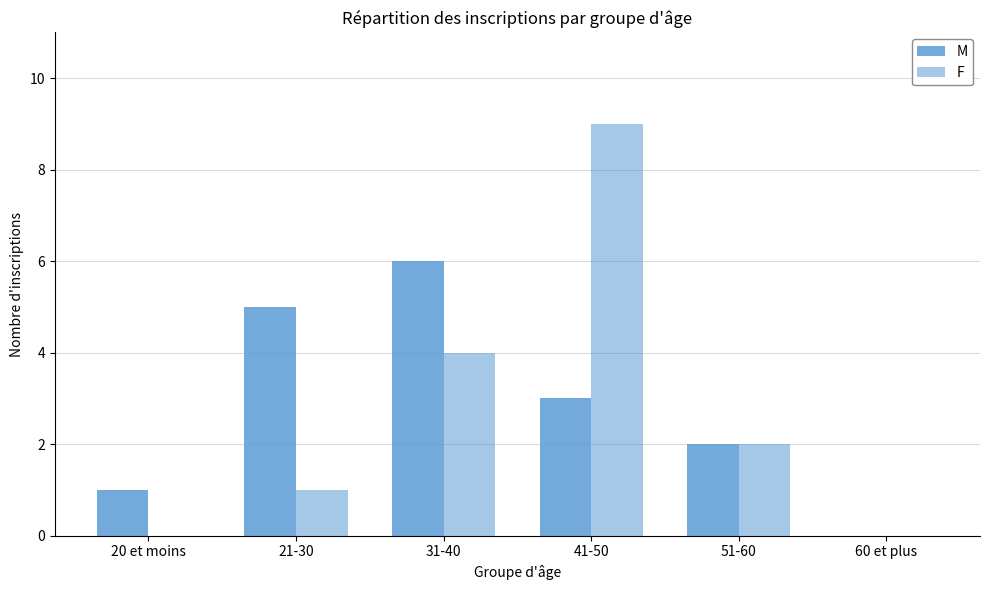

Rank the categories by M value from highest to lowest.

31-40, 21-30, 41-50, 51-60, 20 et moins, 60 et plus